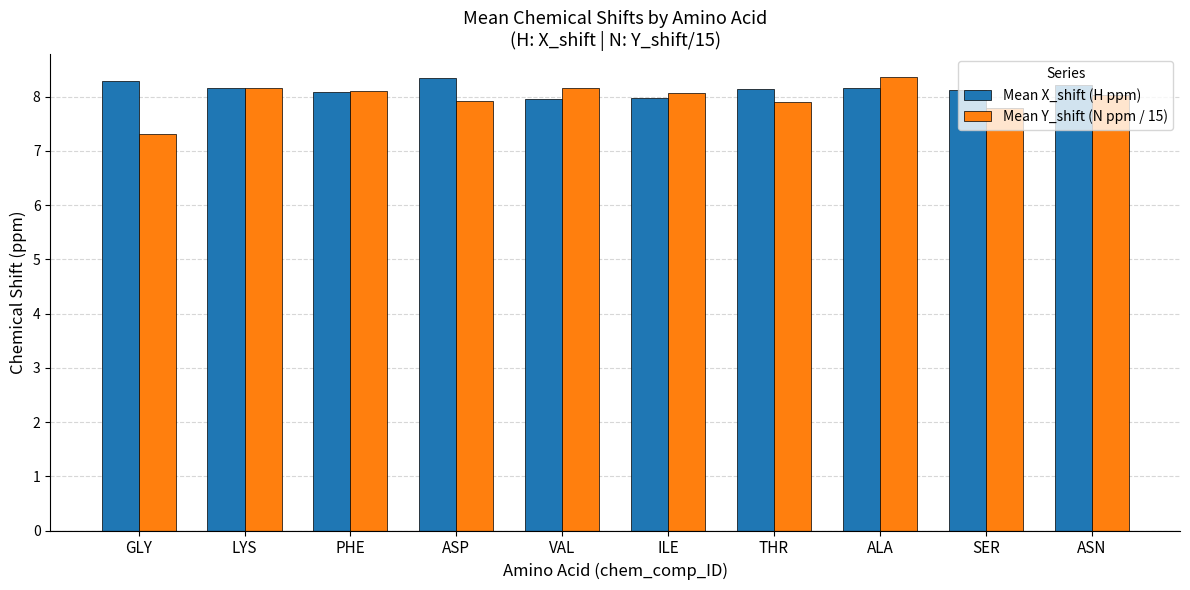

What is the minimum value shown in the chart?

7.3